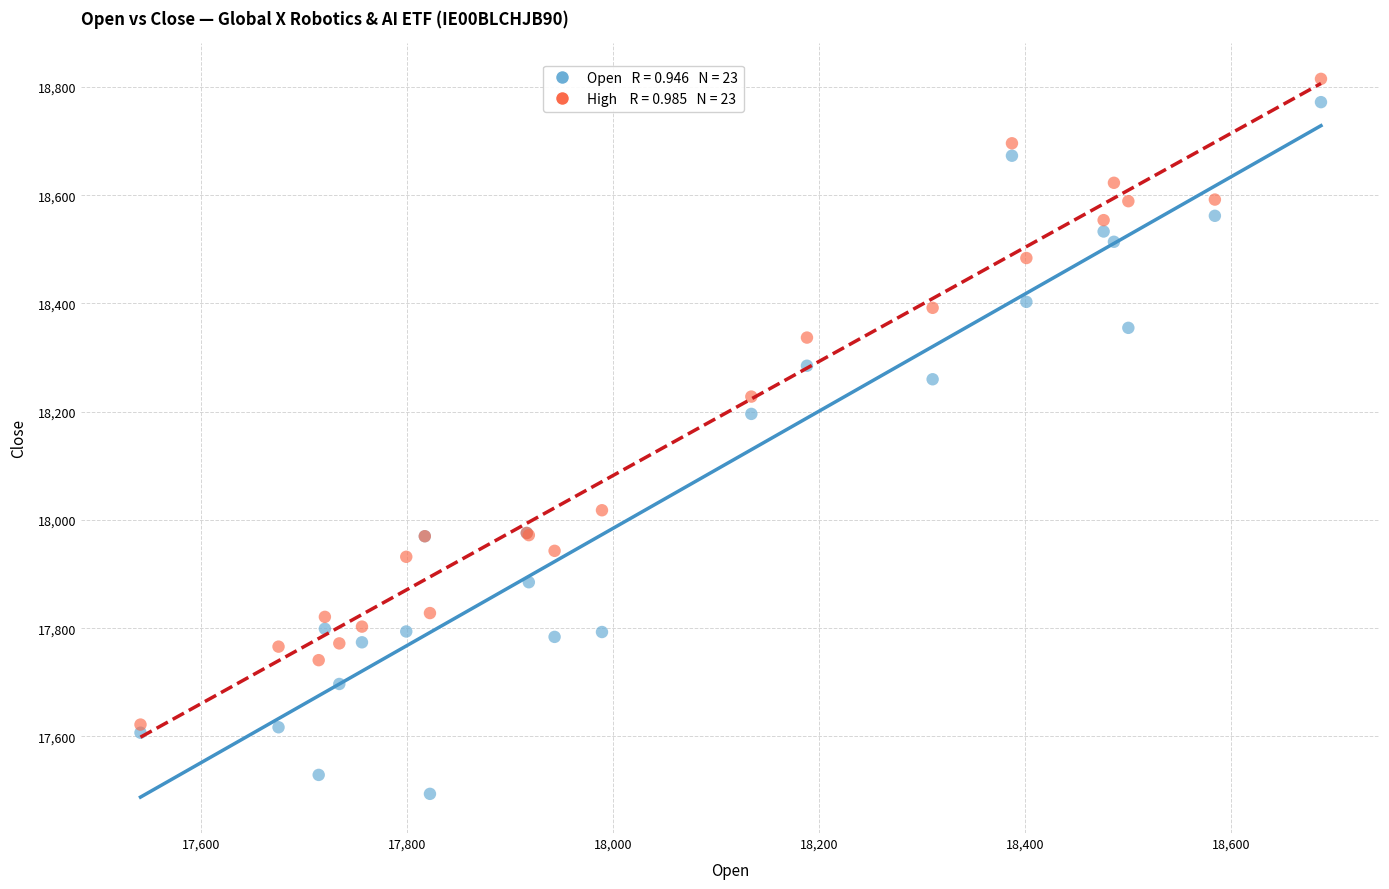

Across all series, what Y value is closest to 18154?

18196